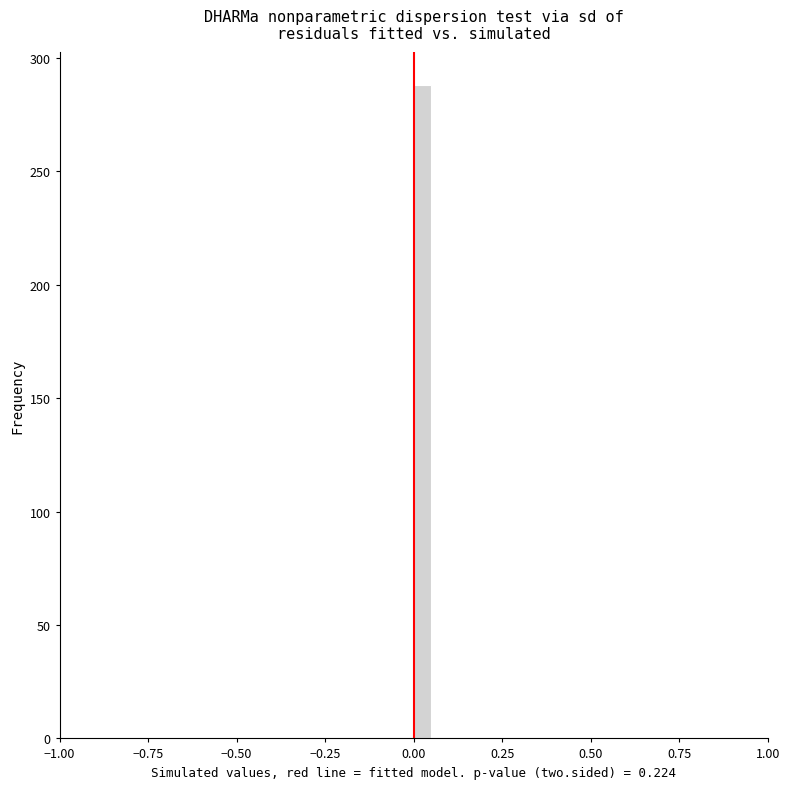

Read against the x-axis, roughly where is the centre of the tallest bar?

0.05